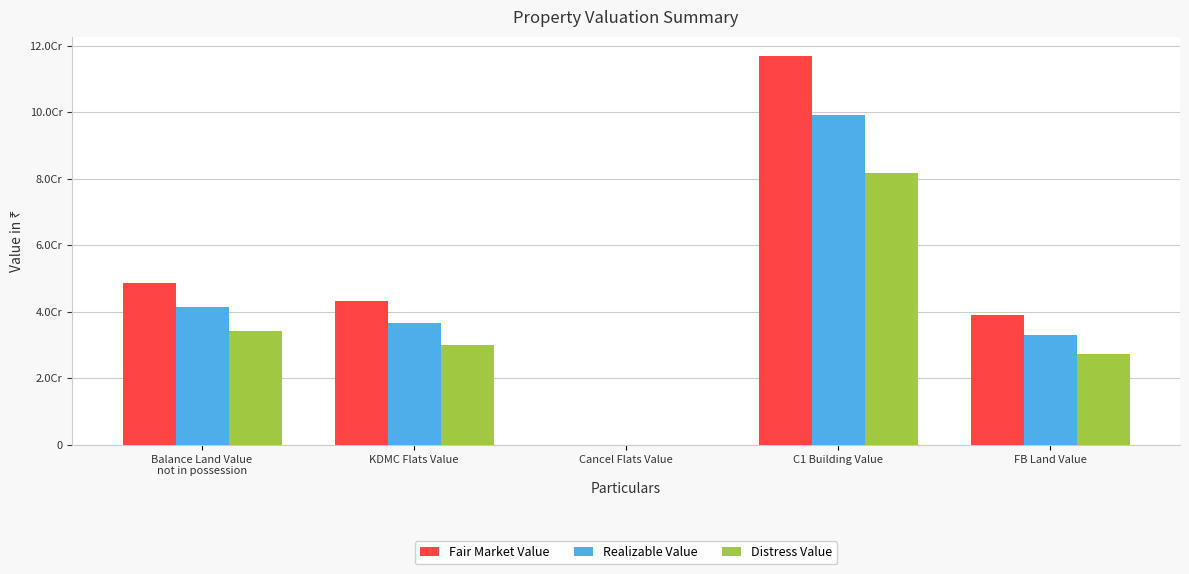

Which series has the widest spread of values?

Fair Market Value